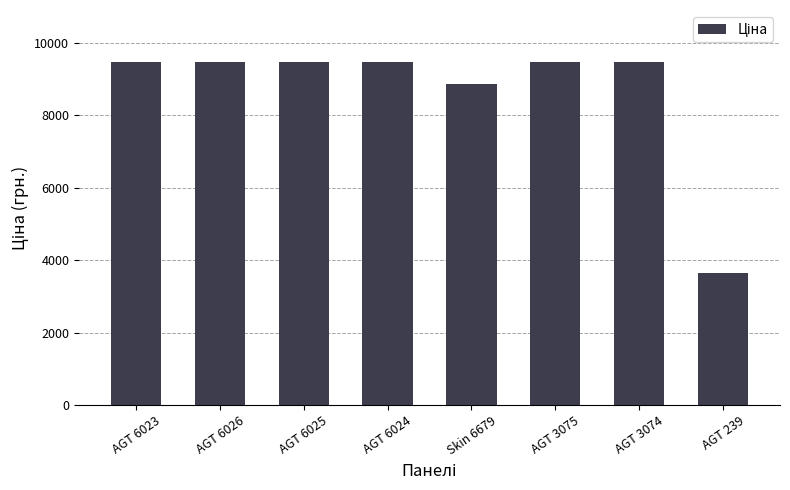

Does the chart contain stacked bars?

No